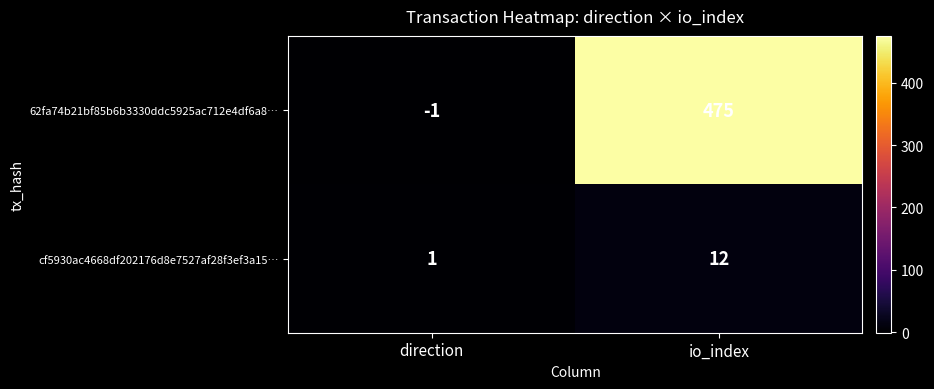

Is it true that 62fa74b21bf85b6b3330ddc5925ac712e4df6a8… equals -1 at direction?

True